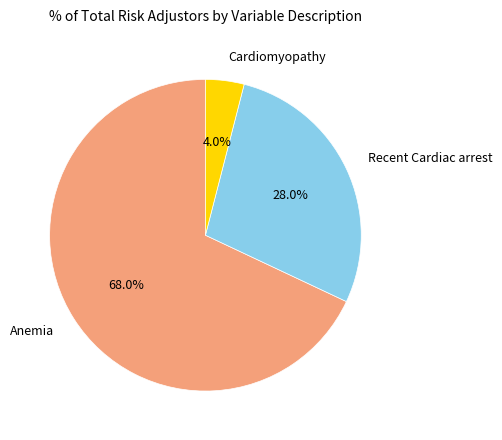

What is the smallest slice in the pie chart?

Cardiomyopathy